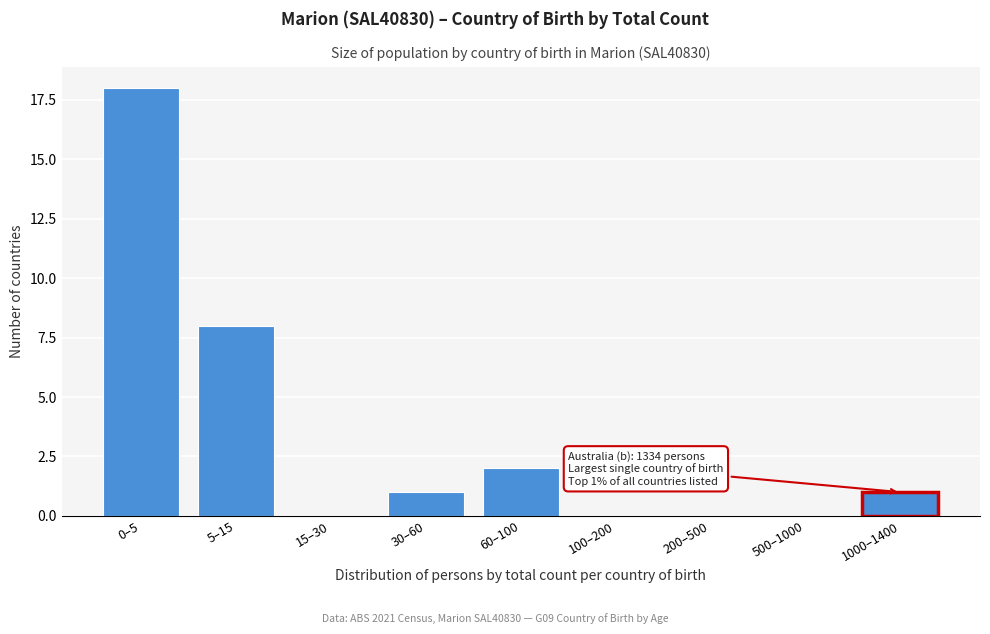

Reading left to right, extract all data points from this chart.

0–5=18	5–15=8	15–30=0	30–60=1	60–100=2	100–200=0	200–500=0	500–1000=0	1000–1400=1